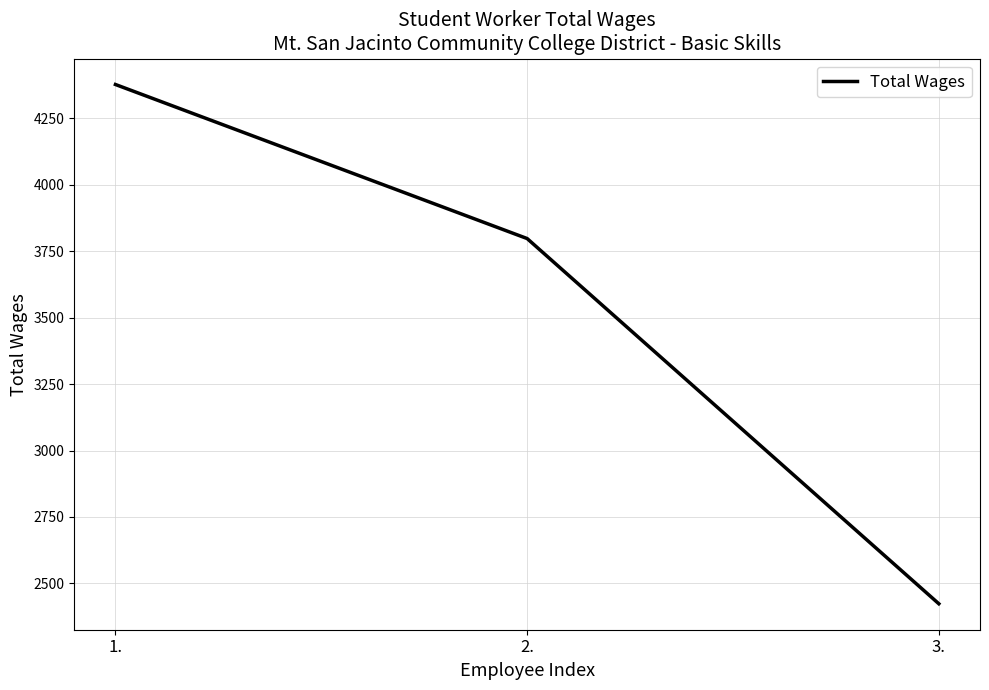

How many distinct data groups are displayed?

1